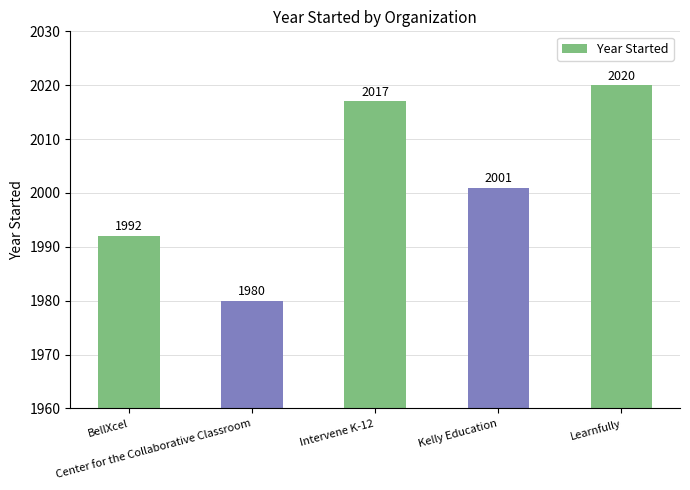

Where does the data first go above 2001?

Intervene K-12